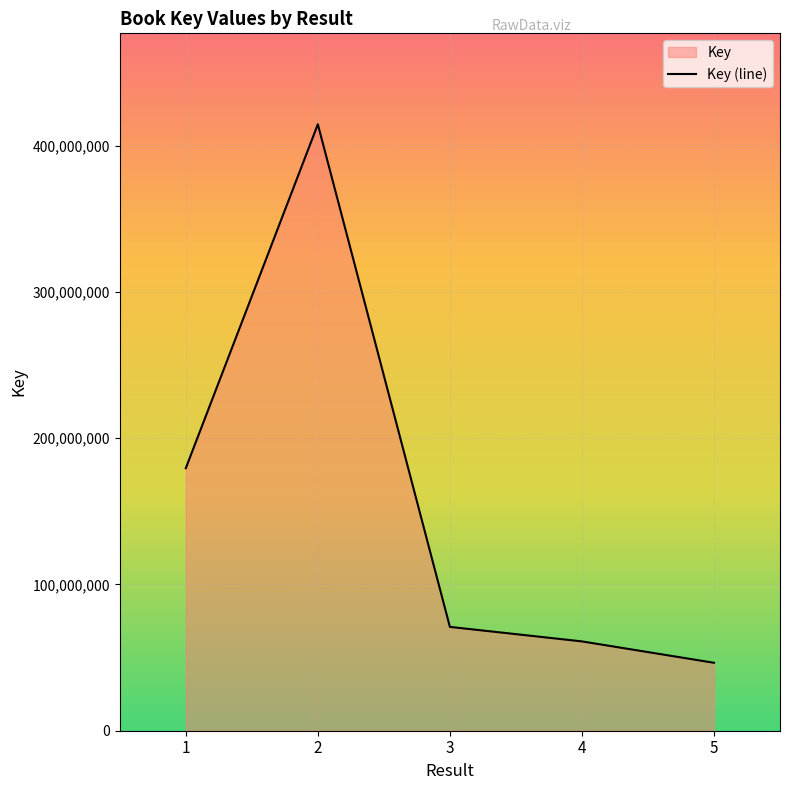

Reading left to right, extract all data points from this chart.

1=179512096	2=414649441	3=70995069	4=61074736	5=46457547